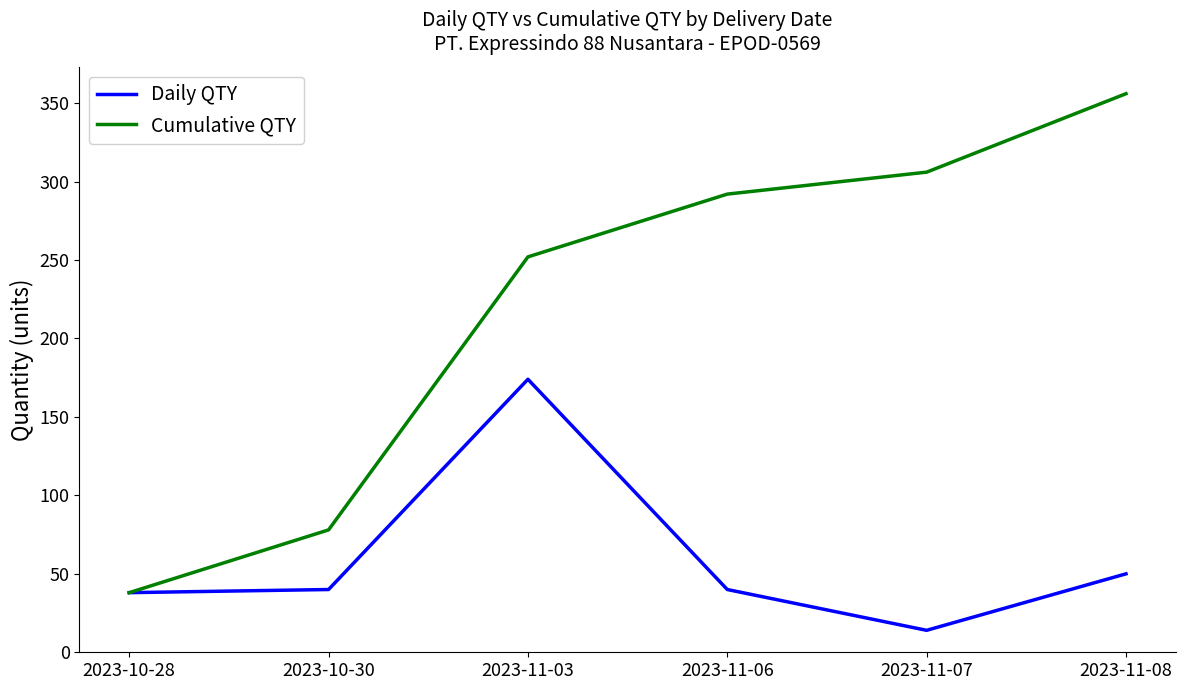

Is it true that Cumulative QTY equals 97 at 2023-11-08?

False